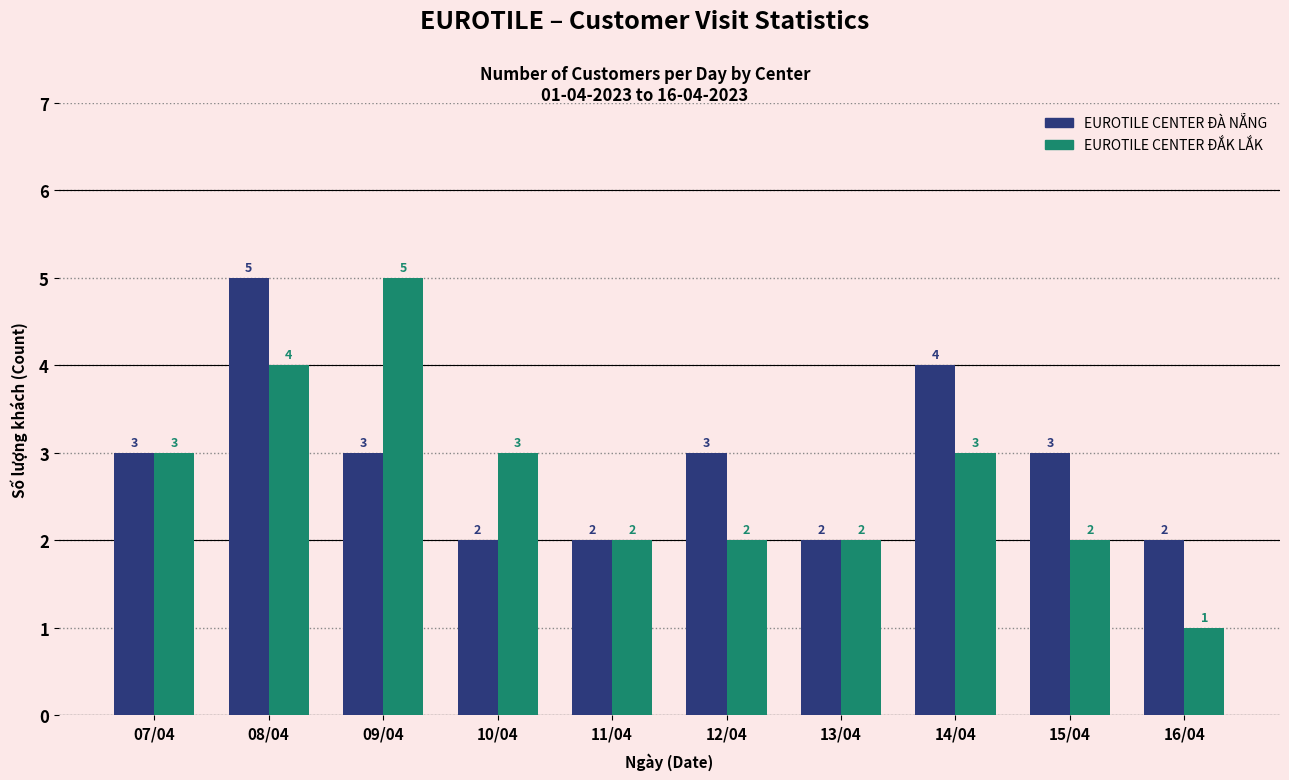

Reading left to right, list all the values displayed in this chart.

EUROTILE CENTER ĐÀ NẴNG: 07/04=3	08/04=5	09/04=3	10/04=2	11/04=2	12/04=3	13/04=2	14/04=4	15/04=3	16/04=2
EUROTILE CENTER ĐẮK LẮK: 07/04=3	08/04=4	09/04=5	10/04=3	11/04=2	12/04=2	13/04=2	14/04=3	15/04=2	16/04=1